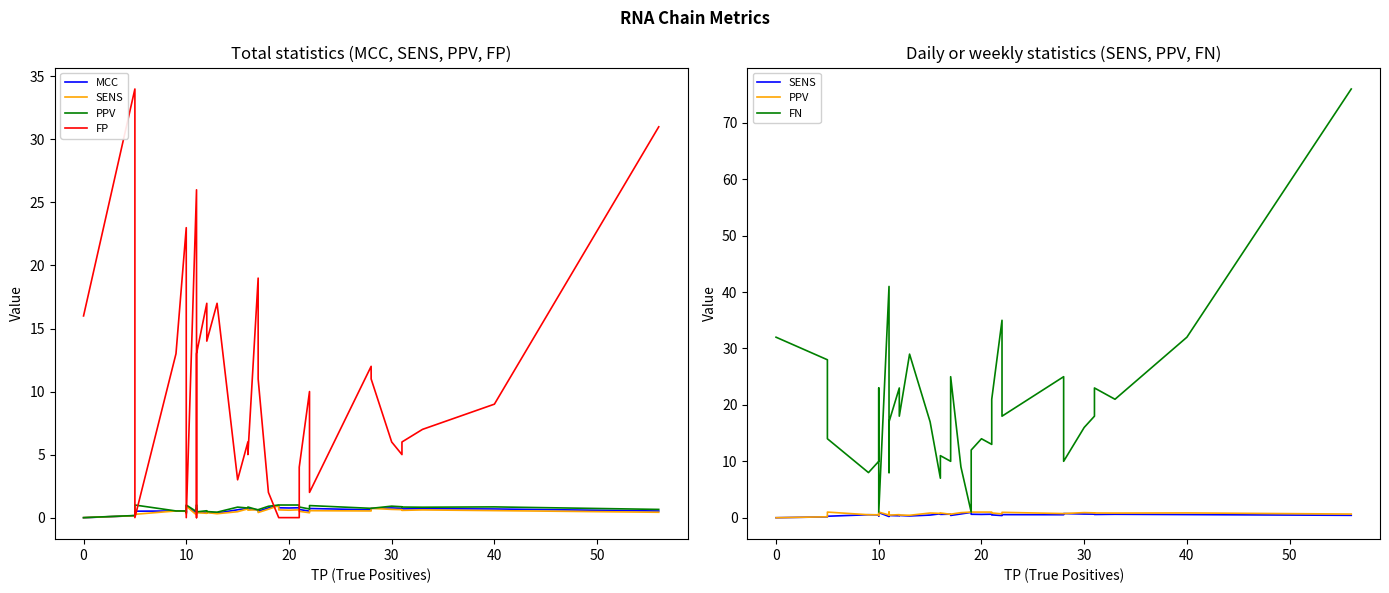

In PPV, how many points are lower than both neighbors (excluding endpoints)?

8